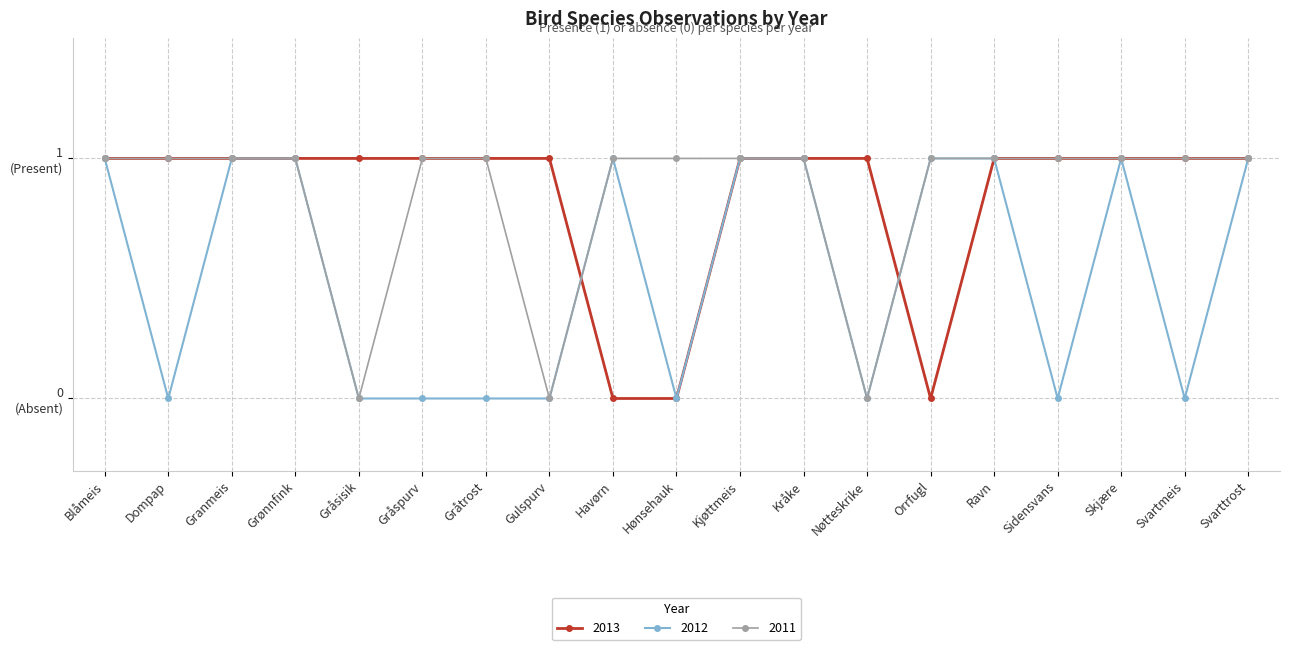

Does the chart have visible grid lines?

Yes